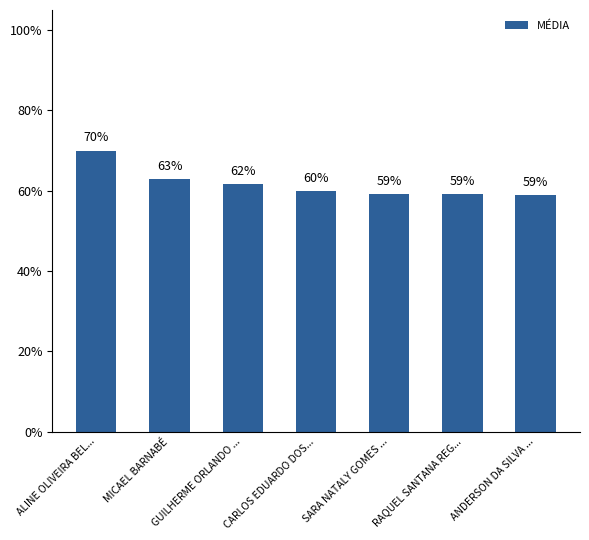

What is the difference between the values at CARLOS EDUARDO DOS... and RAQUEL SANTANA REG...?

0.9